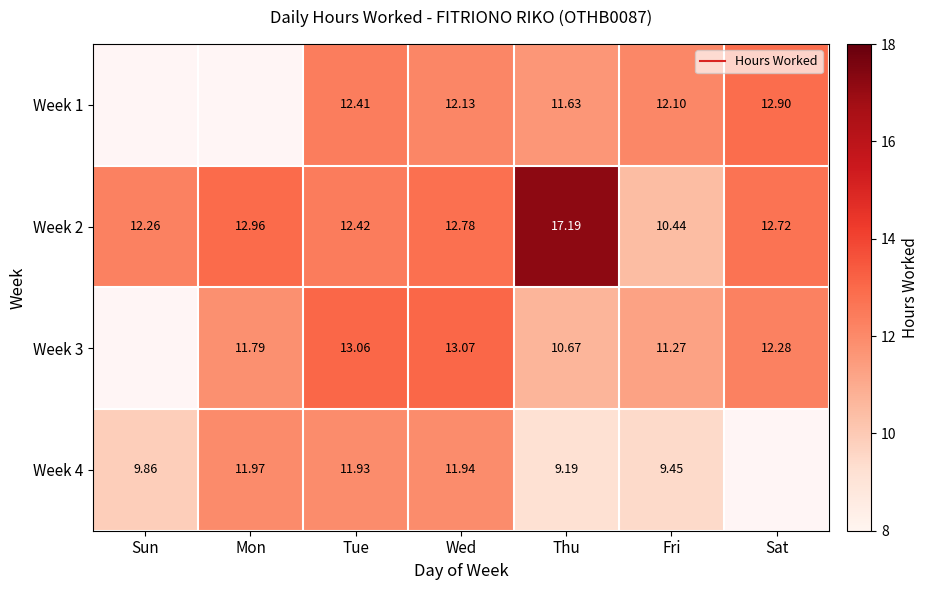

What is the sum of all Week 2 values?

90.8